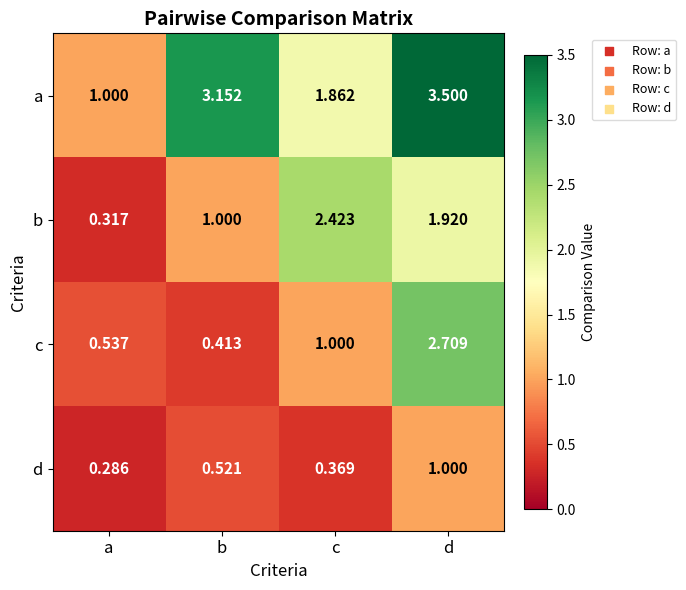

Which label corresponds to the largest value in the chart?

d